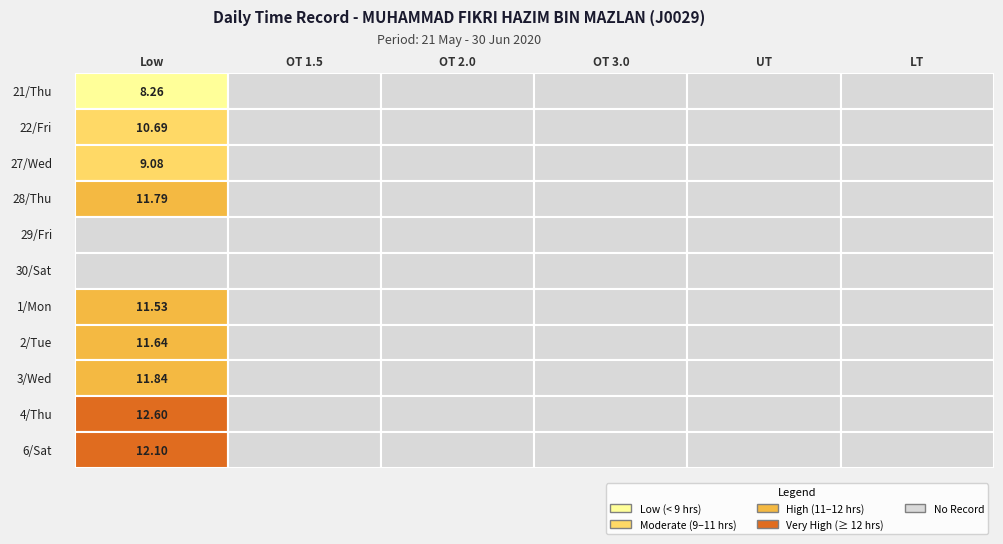

Between 3 and 2, which is larger?

3